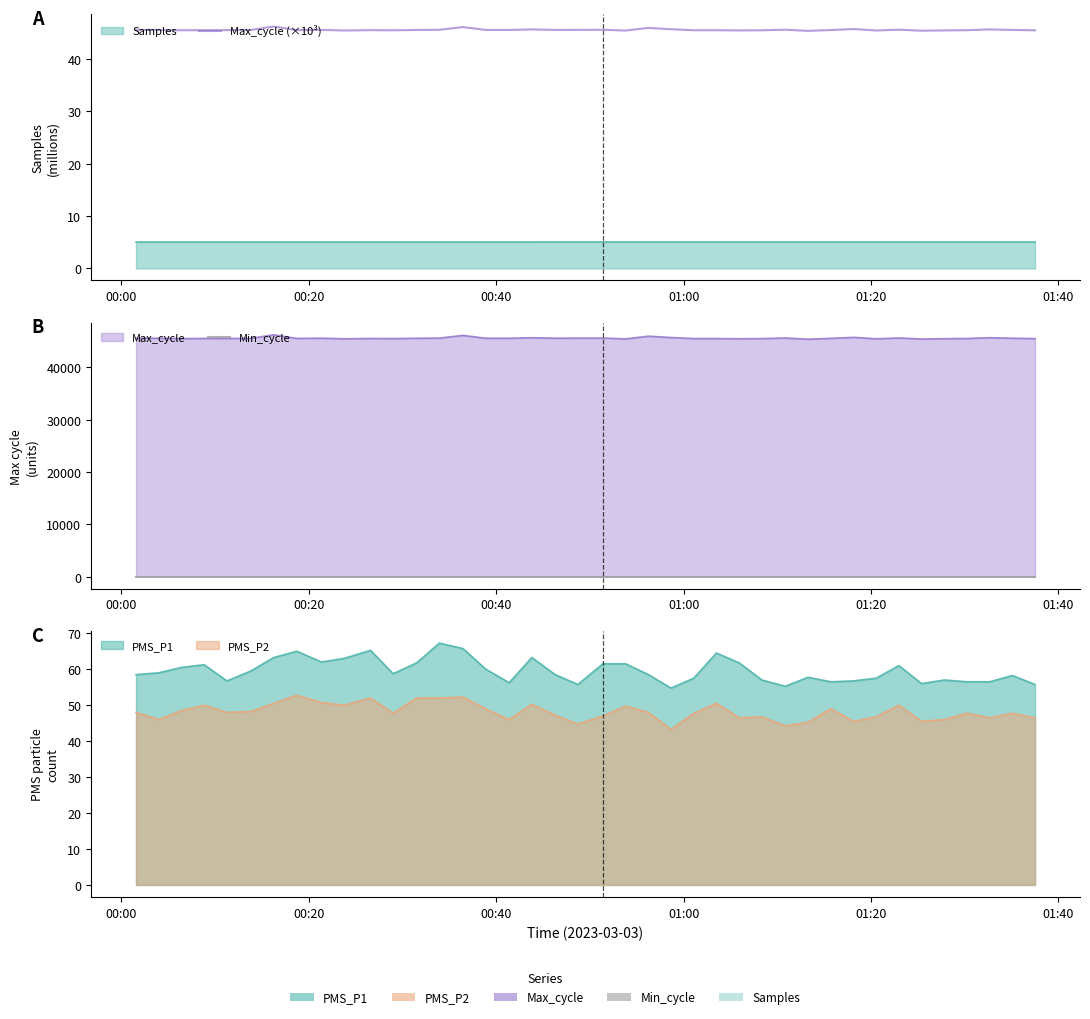

The Min_cycle series shows 42.6 at 20. True or false?

False